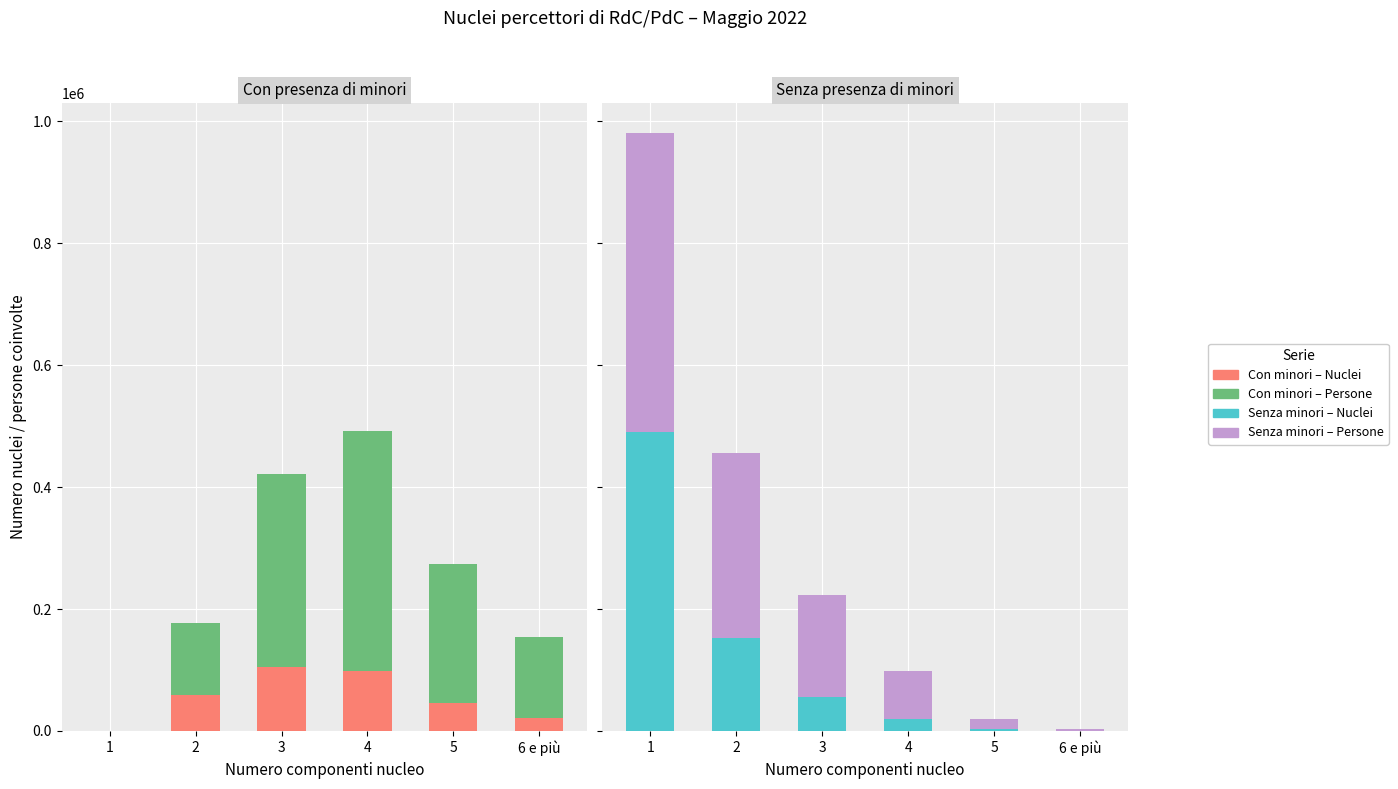

Reading left to right, extract all data points from this chart.

Con minori - Numero nuclei: 0	59072	105333	98466	45652	20749
Con minori - Numero persone: 0	118144	315999	393864	228260	134017
Senza minori - Numero nuclei: 490201	151929	55902	19575	3224	481
Senza minori - Numero persone: 490201	303858	167706	78300	16120	2970